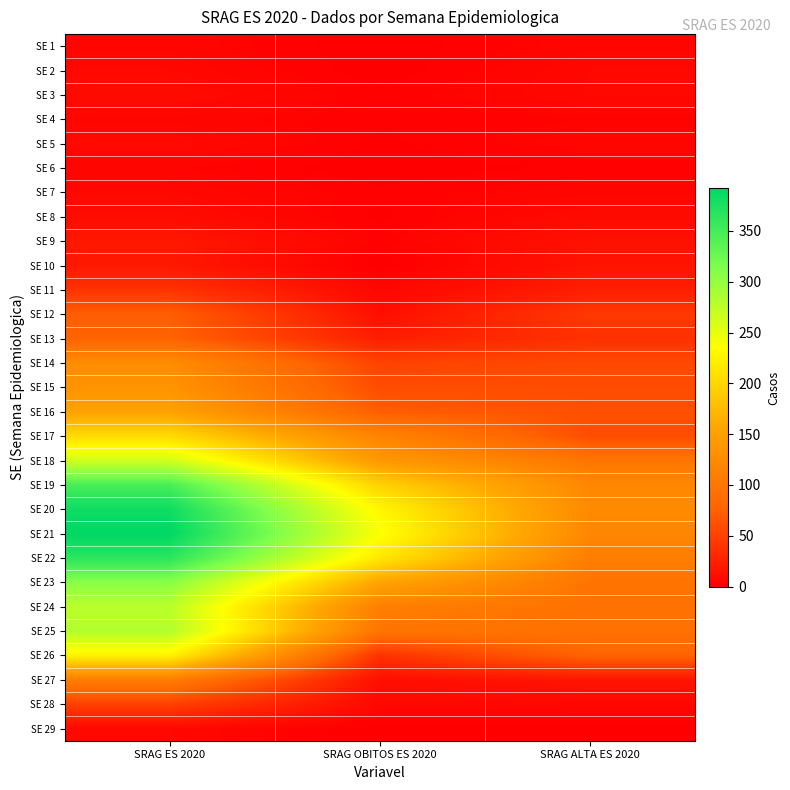

How many distinct data groups are displayed?

29